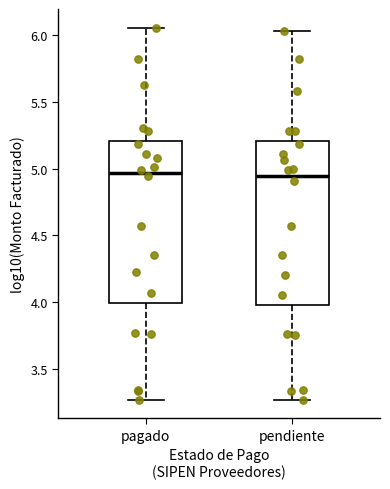

Reading left to right, read every box against the y-axis: the position of its median line, the range the box covers, and the ends of its whiskers. The values are not printed on the chart, so give them approximately, as read against the axis.

pagado: median 4.95, box 4.00 to 5.20, whiskers 3.25 to 6.05
pendiente: median 4.95, box 4.00 to 5.20, whiskers 3.25 to 6.05